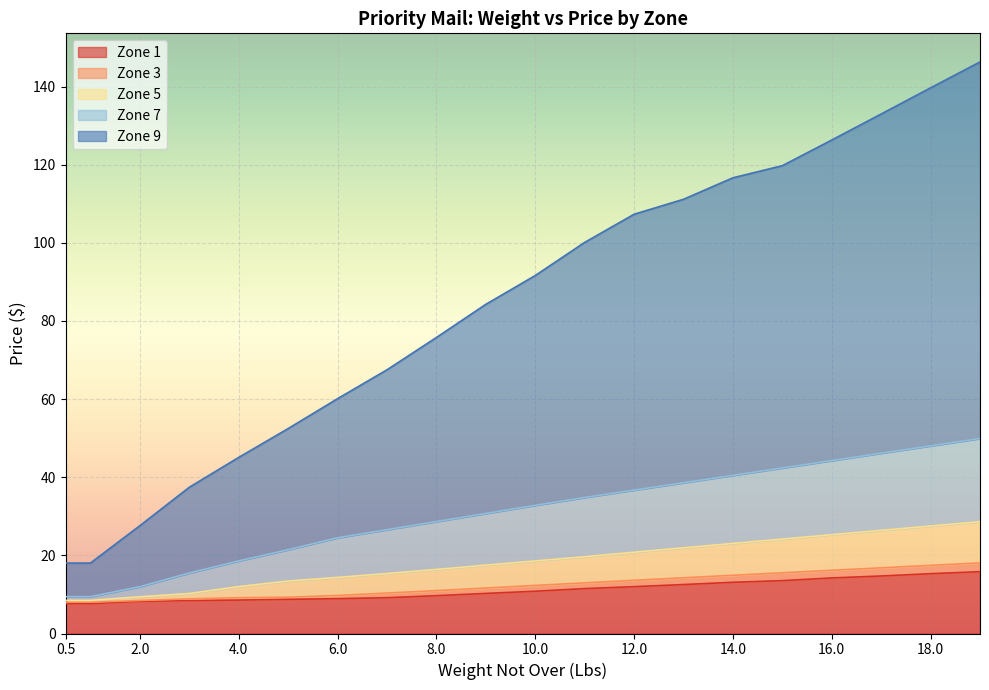

What is the smallest value displayed?

7.6